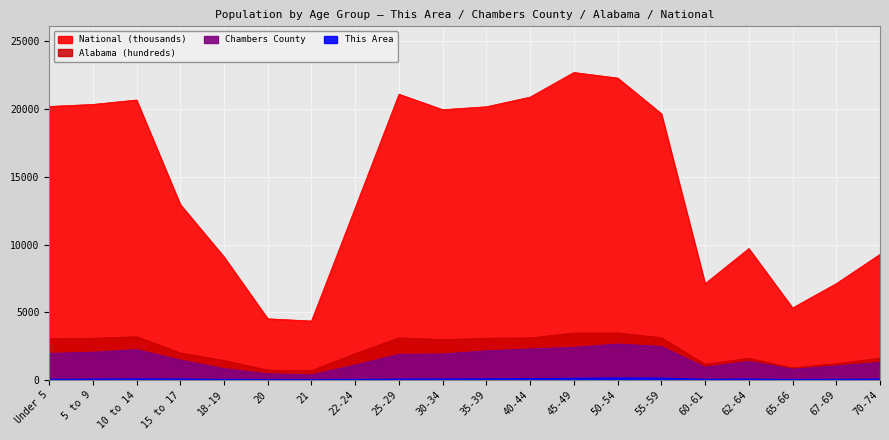

At 25-29, list the series in order from largest to smallest.

National, Alabama, Chambers County, This Area